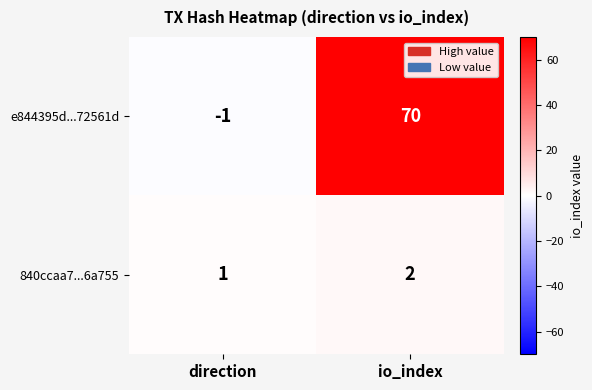

How many data points does each series have?

2